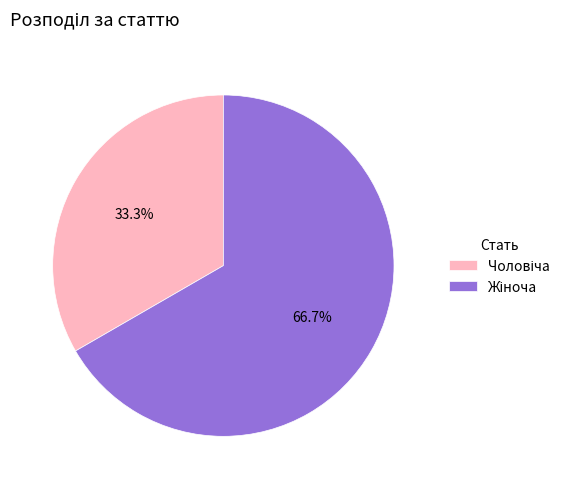

How many slices are in this pie chart?

2